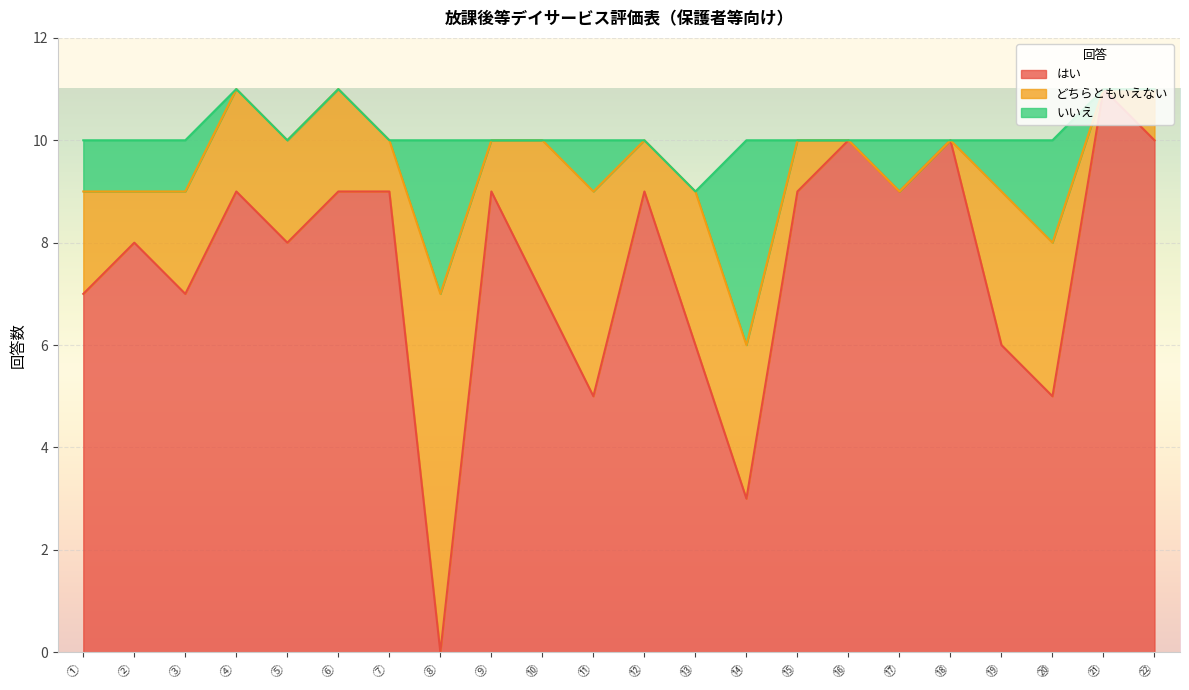

At ⑤, list the series in order from smallest to largest.

いいえ, どちらともいえない, はい